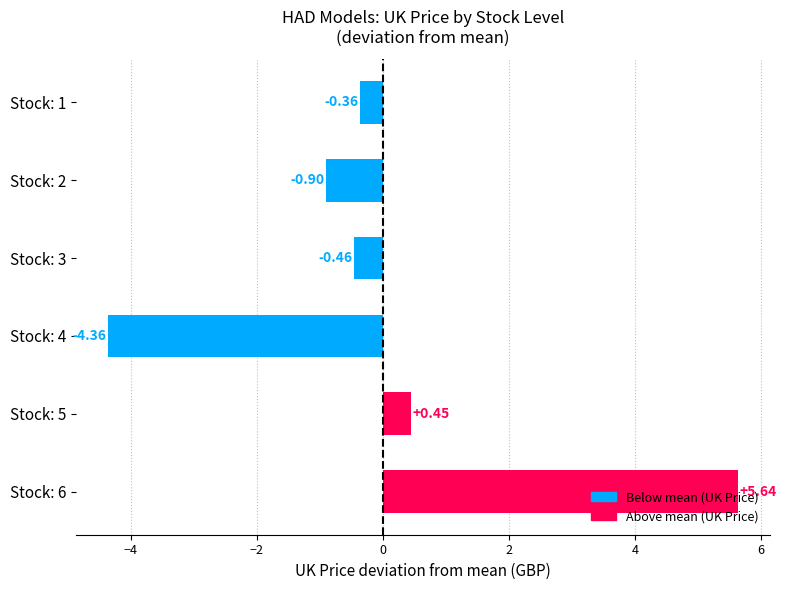

What is the sum of the values at Stock: 6 and Stock: 4?

1.3